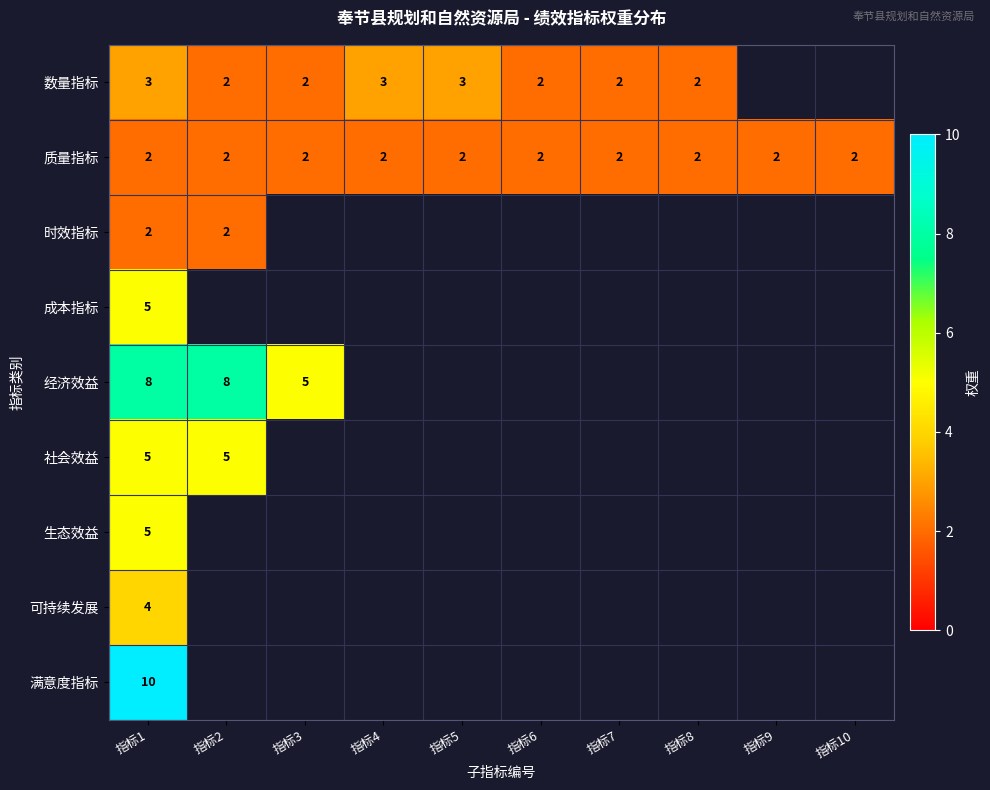

Between 指标4 and 指标2, which is larger?

指标4